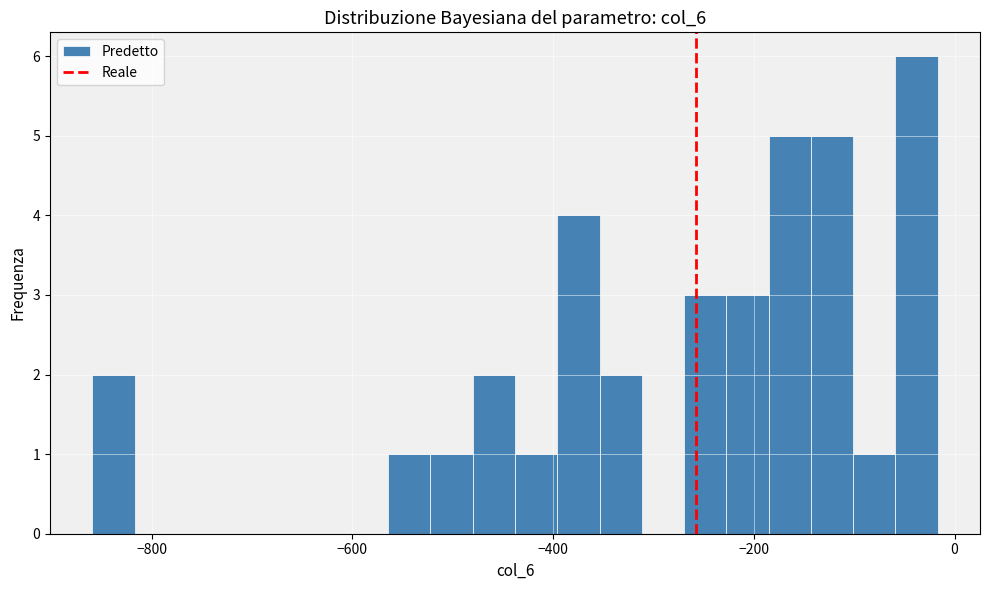

Read against the x-axis, roughly where is the centre of the tallest bar?

-40